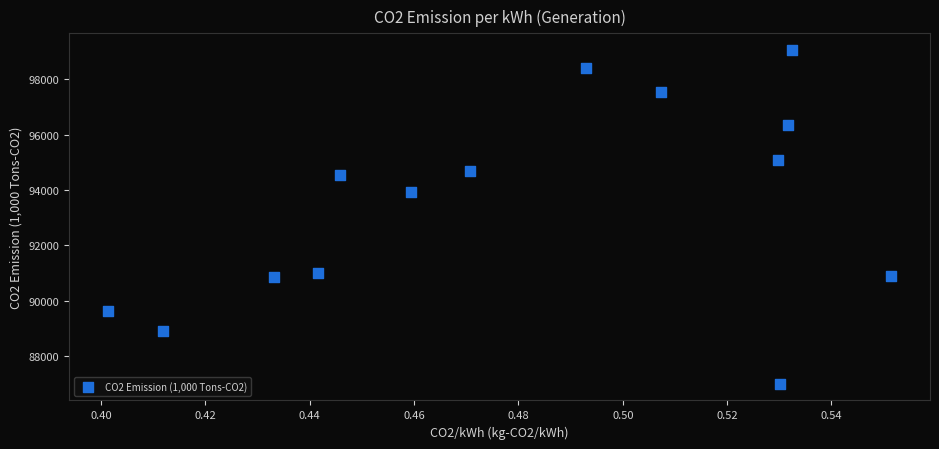

What Y value in the scatter plot is closest to 93027?

93917.6